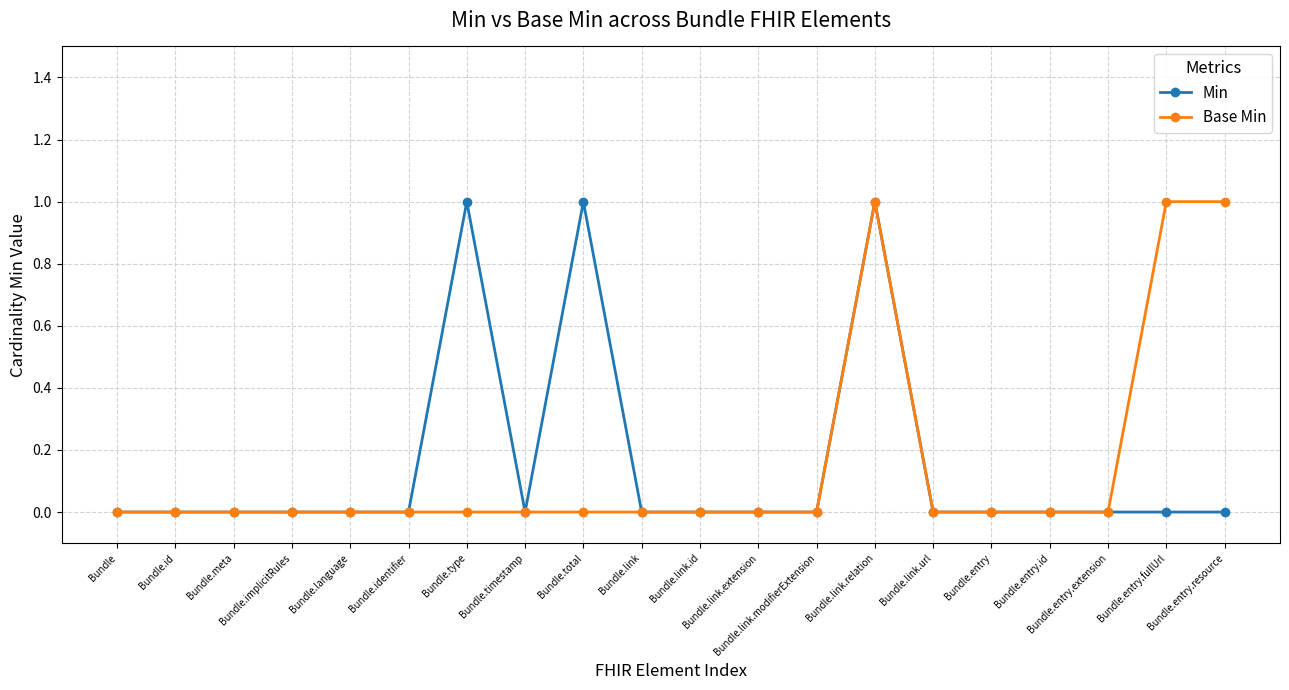

What is the value of the Min point at the 7th from the left?

1